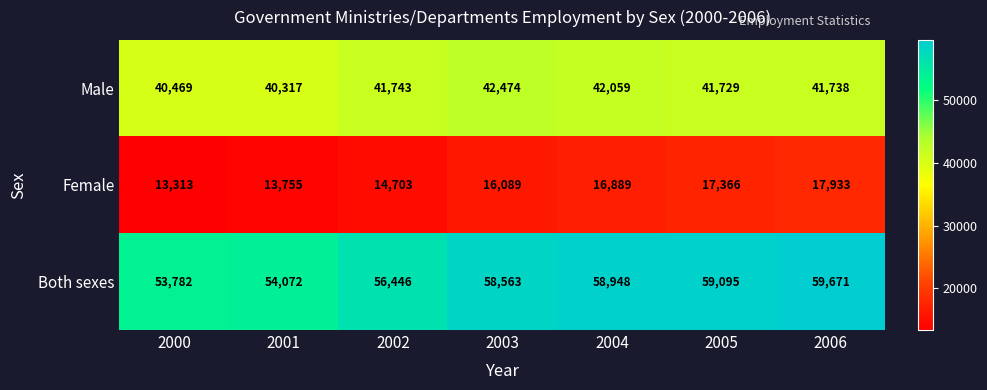

What is the total value across all series at 2000?

107564